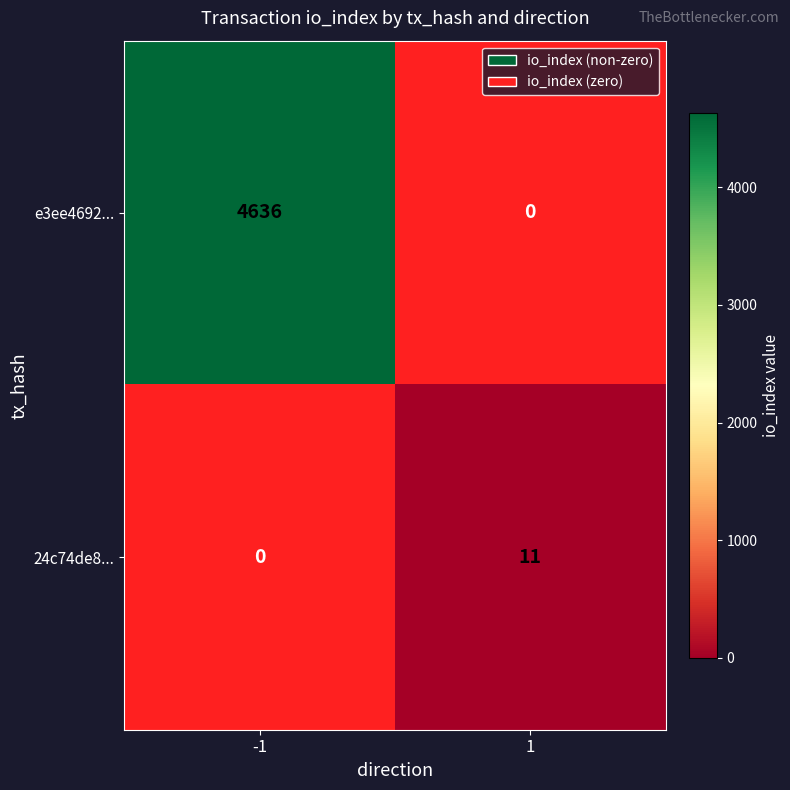

Is it true that 24c74de8... equals 5 at 1?

False